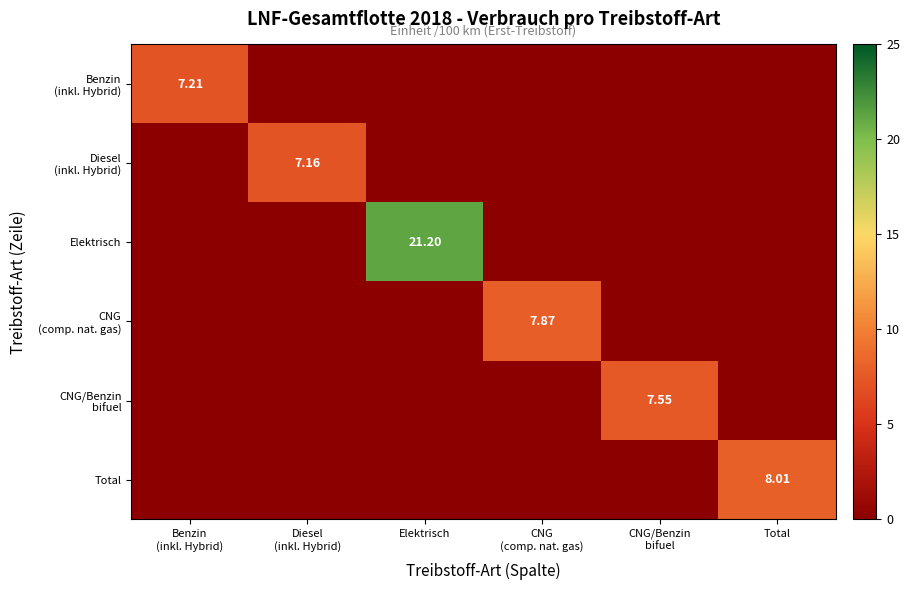

Is the value of CNG/Benzin bifuel at Benzin (inkl. Hybrid) greater than the value of Diesel (inkl. Hybrid) at CNG (comp. nat. gas)?

No